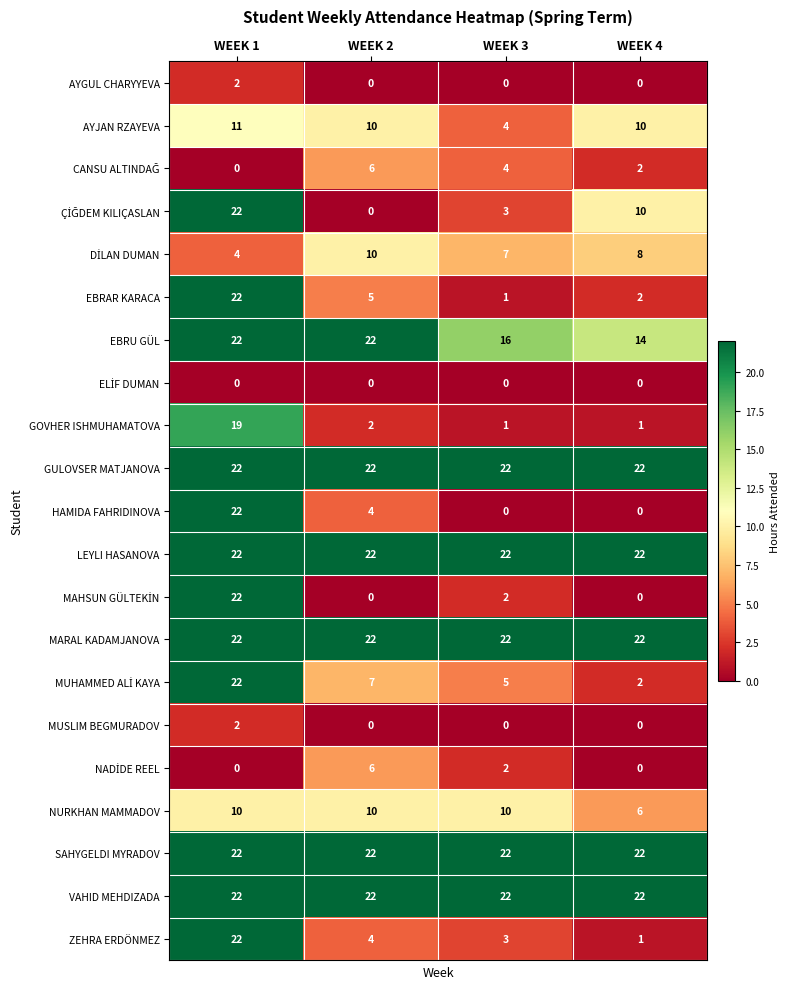

What is the maximum value shown in the chart?

22